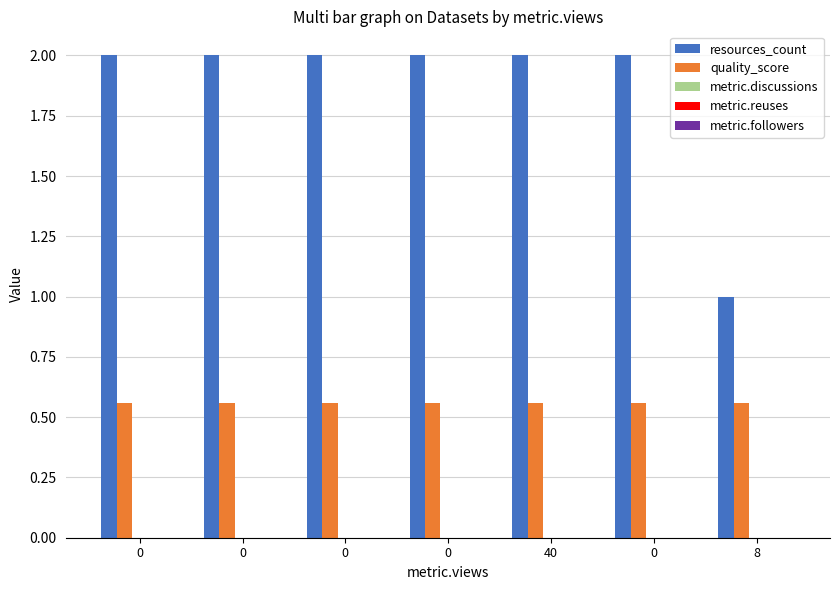

How many categories are shown in the chart?

7